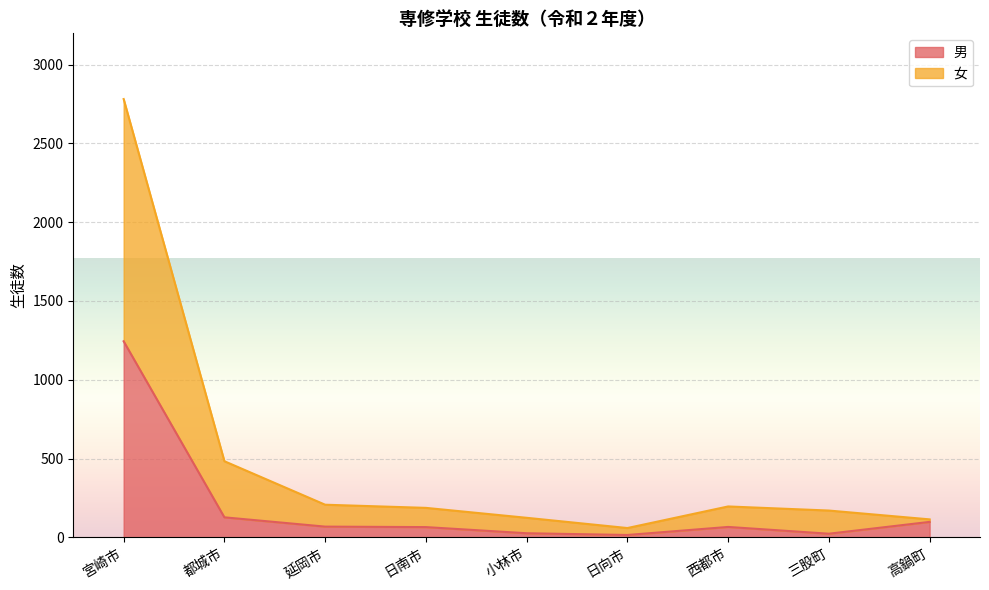

What is the difference between the maximum and minimum values in the 男 series?

1229